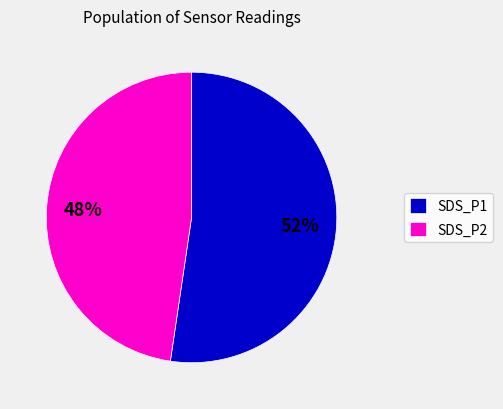

What percentage is the SDS_P2 slice, to the nearest percent?

48%